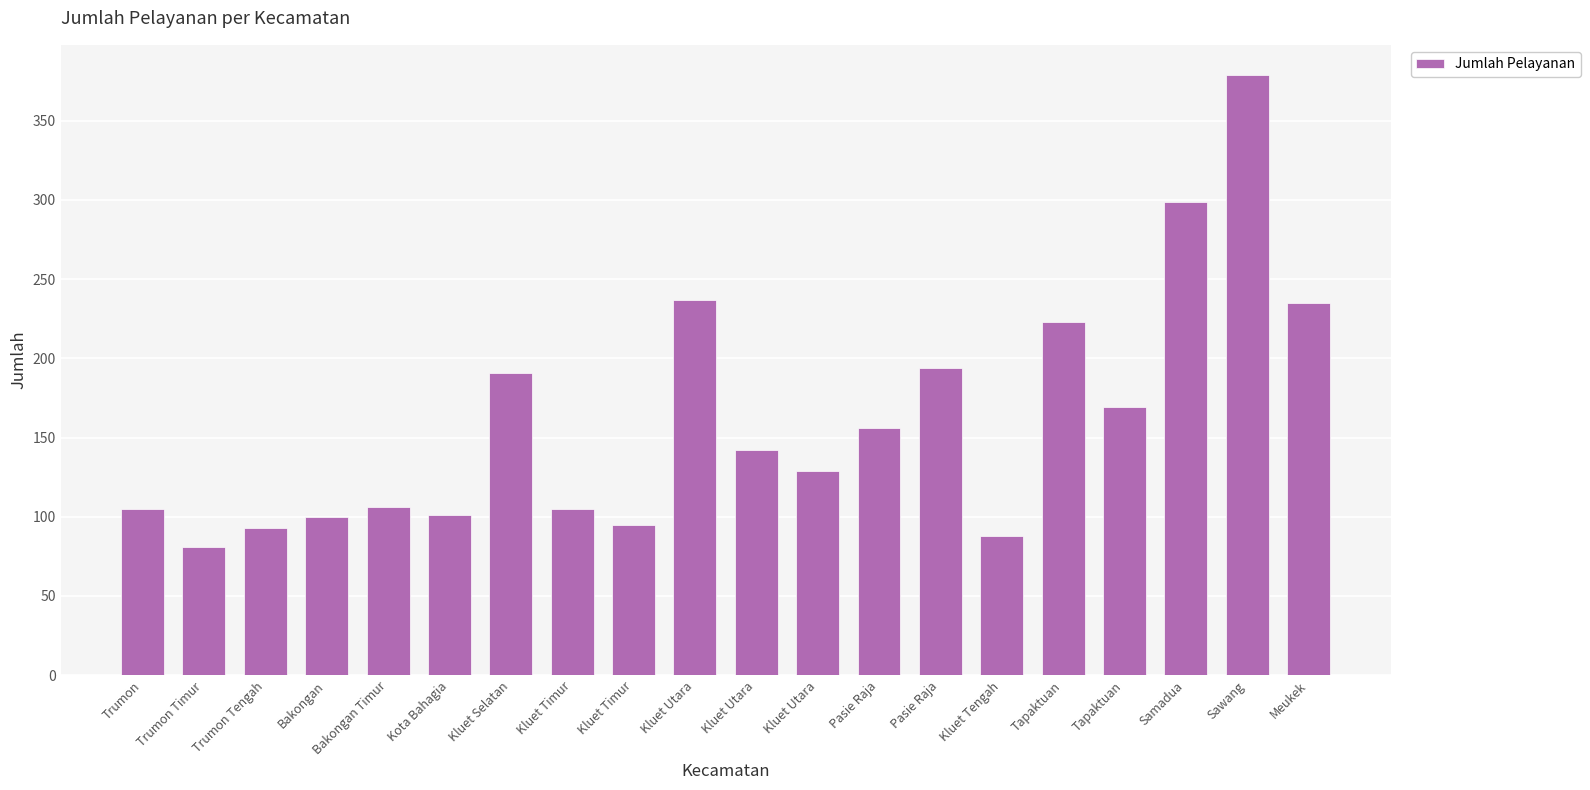

Reading left to right, transcribe all the data shown in this chart.

Trumon=105	Trumon Timur=81	Trumon Tengah=93	Bakongan=100	Bakongan Timur=106	Kota Bahagia=101	Kluet Selatan=191	Kluet Timur=105	Kluet Timur=95	Kluet Utara=237	Kluet Utara=142	Kluet Utara=129	Pasie Raja=156	Pasie Raja=194	Kluet Tengah=88	Tapaktuan=223	Tapaktuan=169	Samadua=299	Sawang=379	Meukek=235